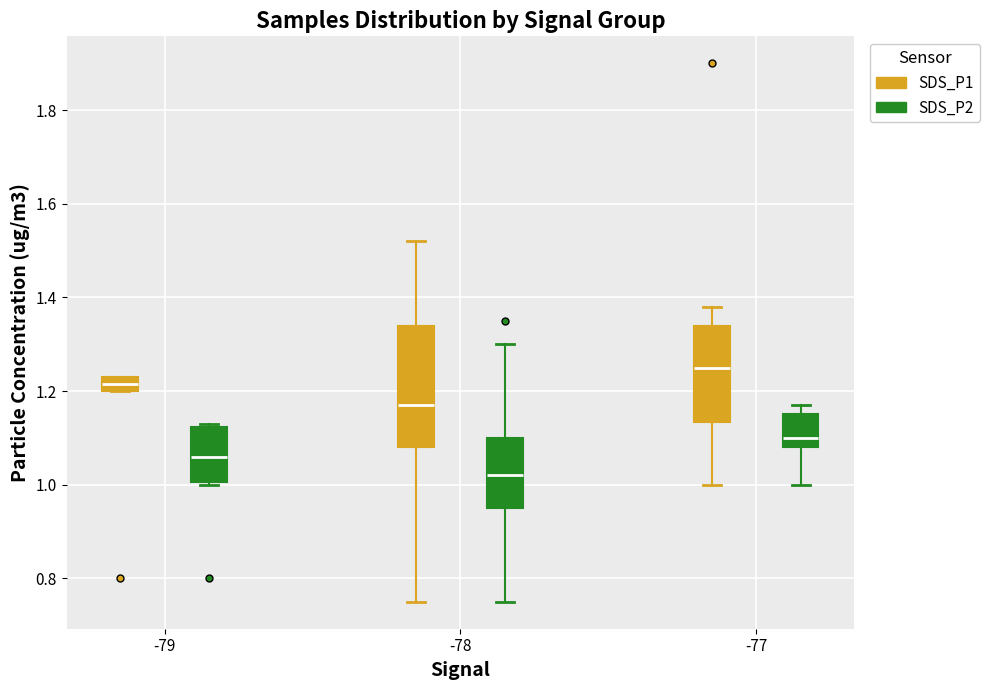

Reading left to right, transcribe this box plot: for each box, give where its median line is, the range the box spans, and where its two whiskers end, as read against the y-axis. The values are not printed on the chart, so give them approximately, as read against the axis.

-79 (SDS_P1): median 1.22, box 1.20 to 1.24, whiskers 1.20 to 1.24
-79 (SDS_P2): median 1.06, box 1.00 to 1.12, whiskers 1.00 to 1.14
-78 (SDS_P1): median 1.18, box 1.08 to 1.34, whiskers 0.76 to 1.52
-78 (SDS_P2): median 1.02, box 0.96 to 1.10, whiskers 0.76 to 1.30
-77 (SDS_P1): median 1.26, box 1.14 to 1.34, whiskers 1.00 to 1.38
-77 (SDS_P2): median 1.10, box 1.08 to 1.16, whiskers 1.00 to 1.18